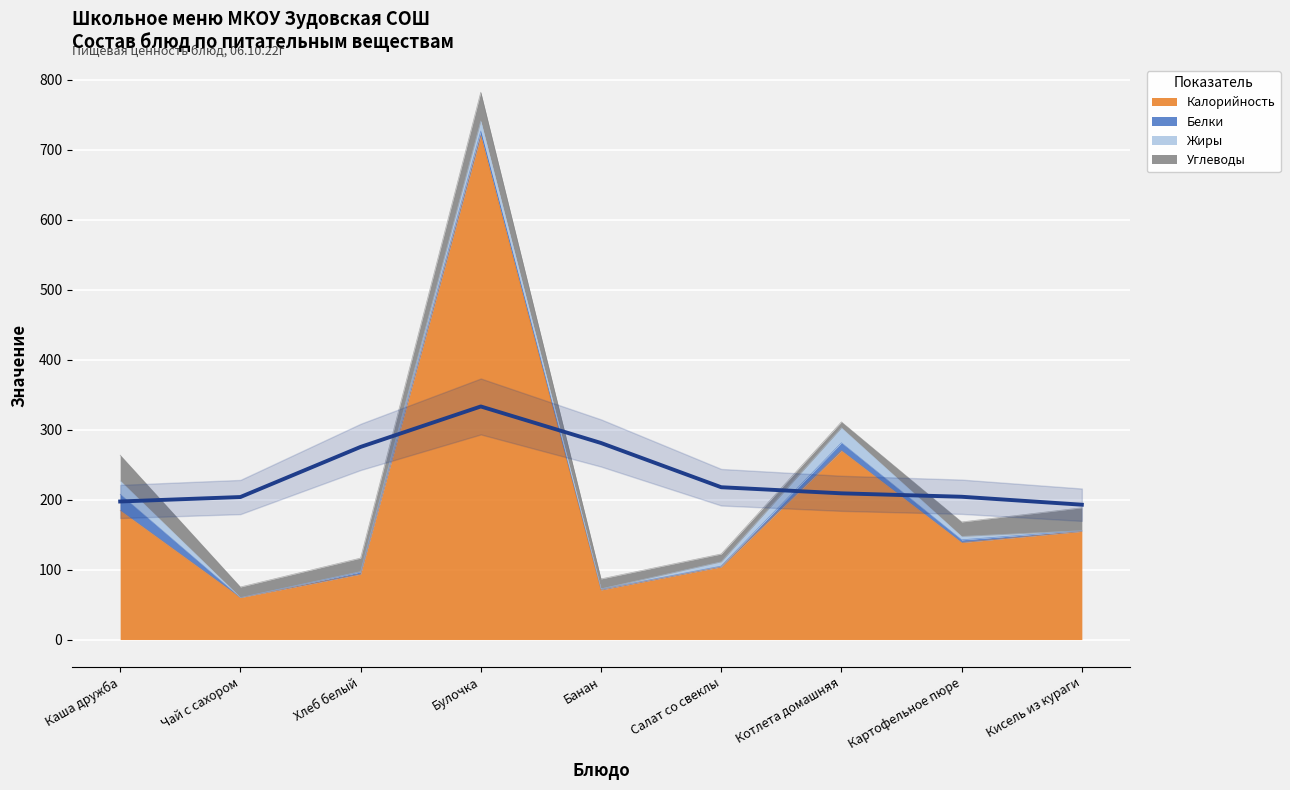

How many distinct data groups are displayed?

4